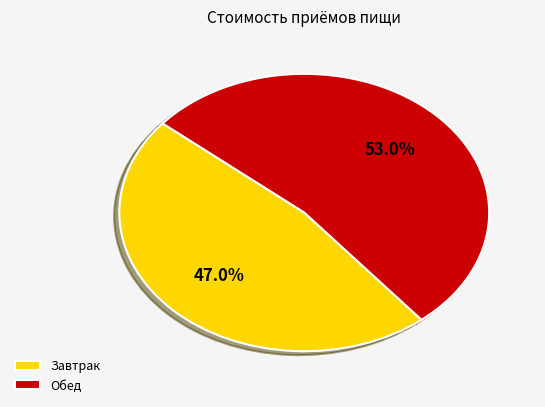

Combined, do Завтрак and Обед account for over 50%?

Yes